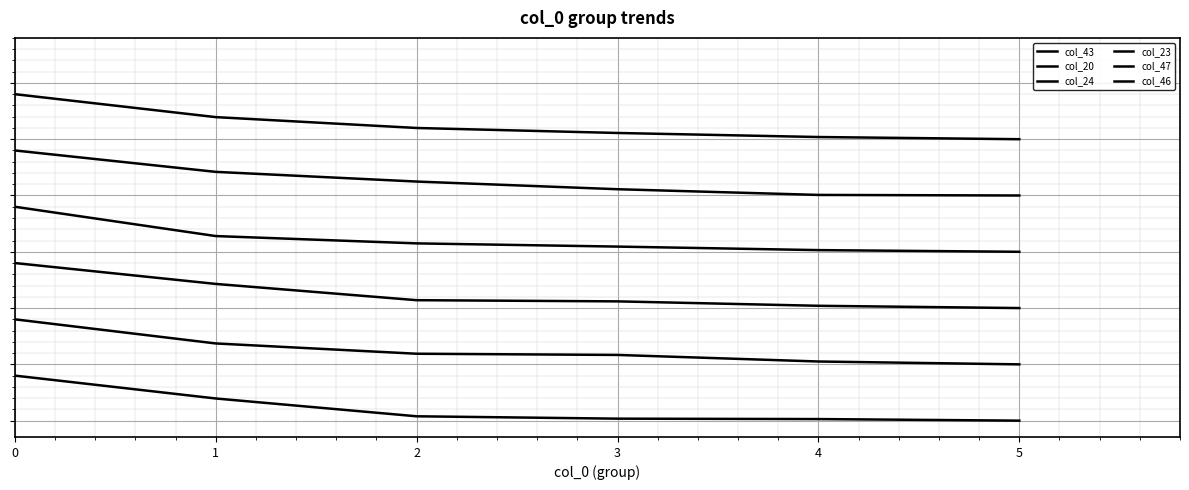

Which has a higher value, 5 or 2?

2